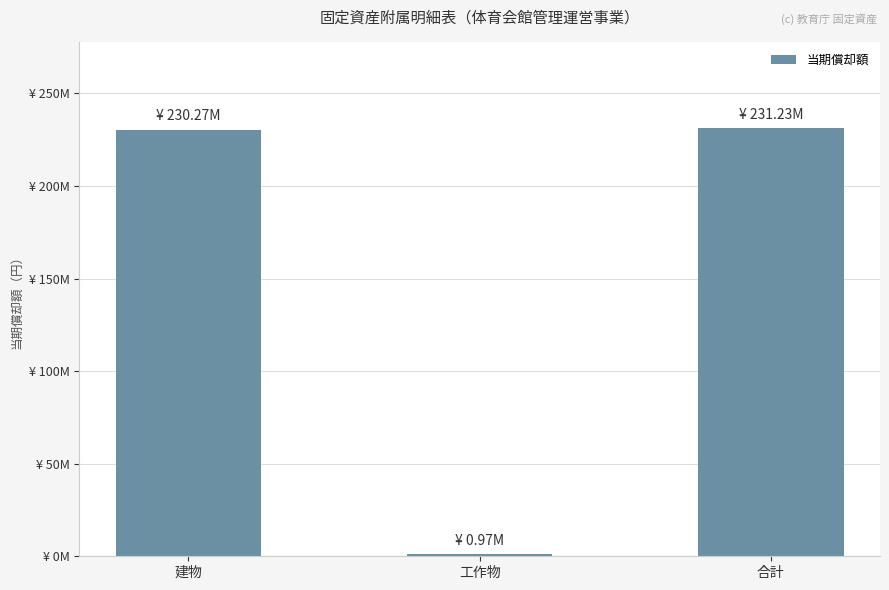

What is the change in value from 建物 to 合計?

+966240